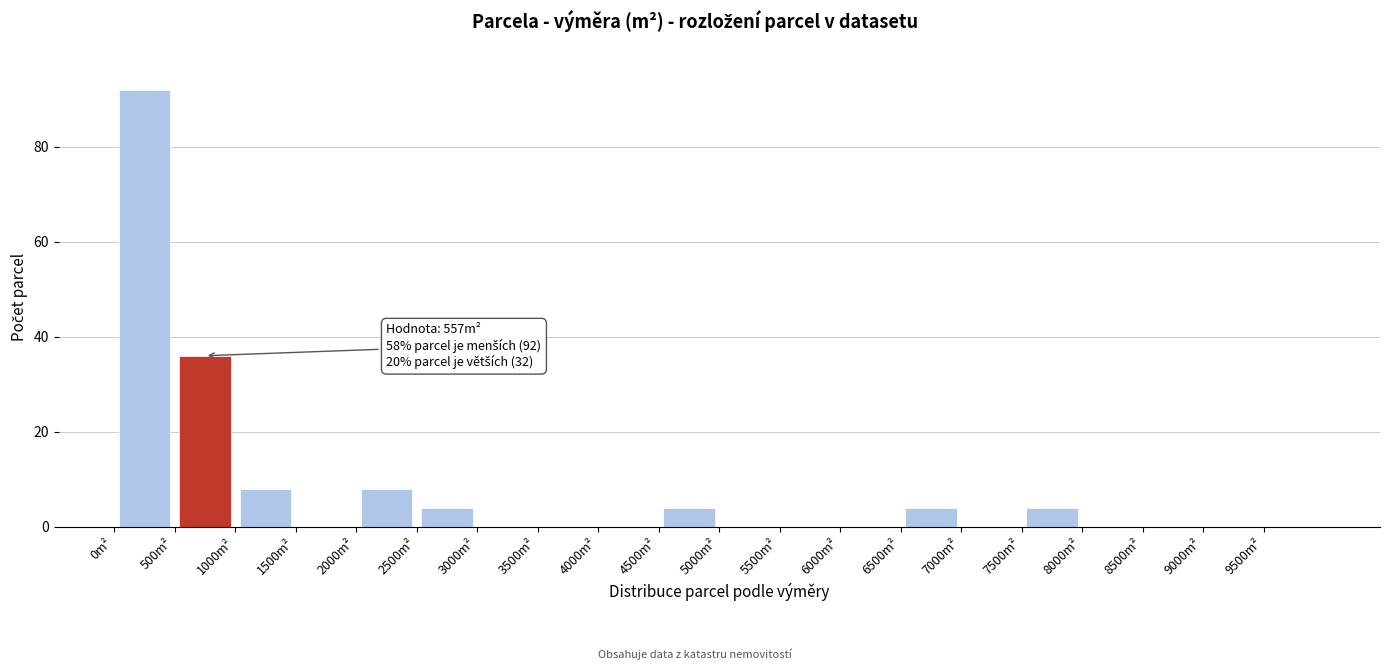

Which range on the x-axis has the tallest bar?

0 to 500